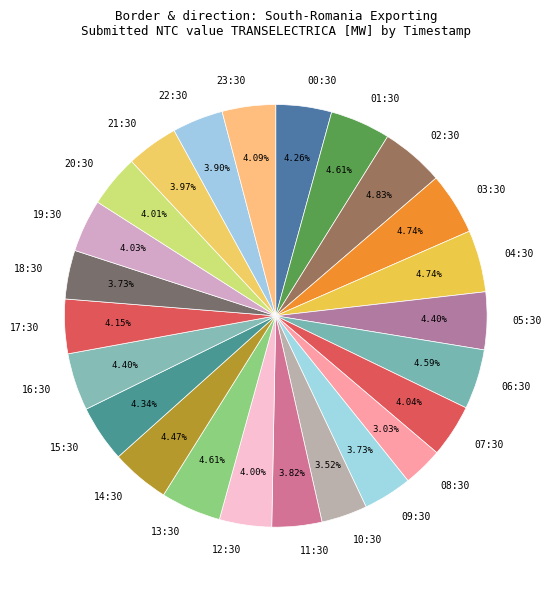

Approximately how many times larger is the value at 10:30 compared to 01:30?

0.8